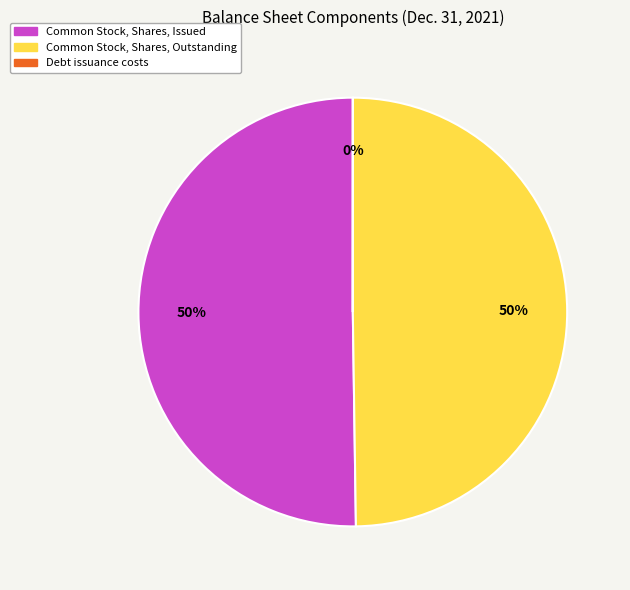

Do Common Stock, Shares, Outstanding and Common Stock, Shares, Issued together represent more than half of the pie?

Yes